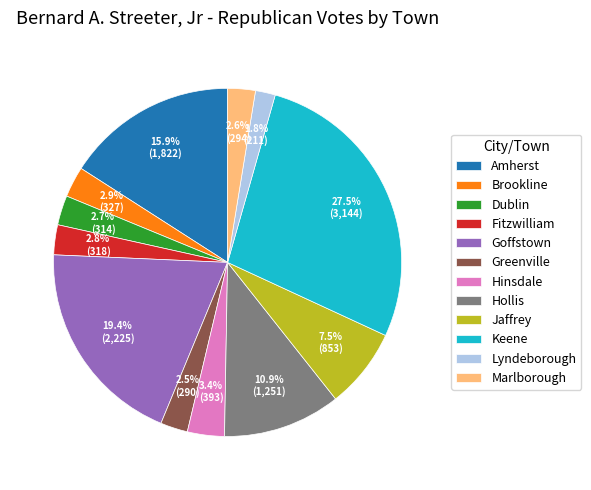

Is Greenville the majority of the pie?

No